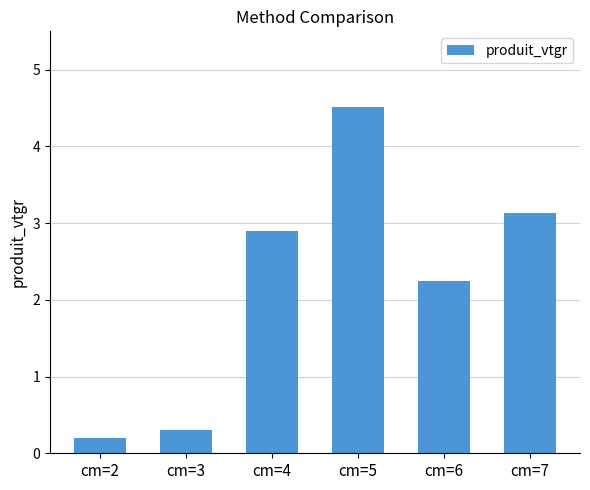

Count the number of categories in the chart.

6